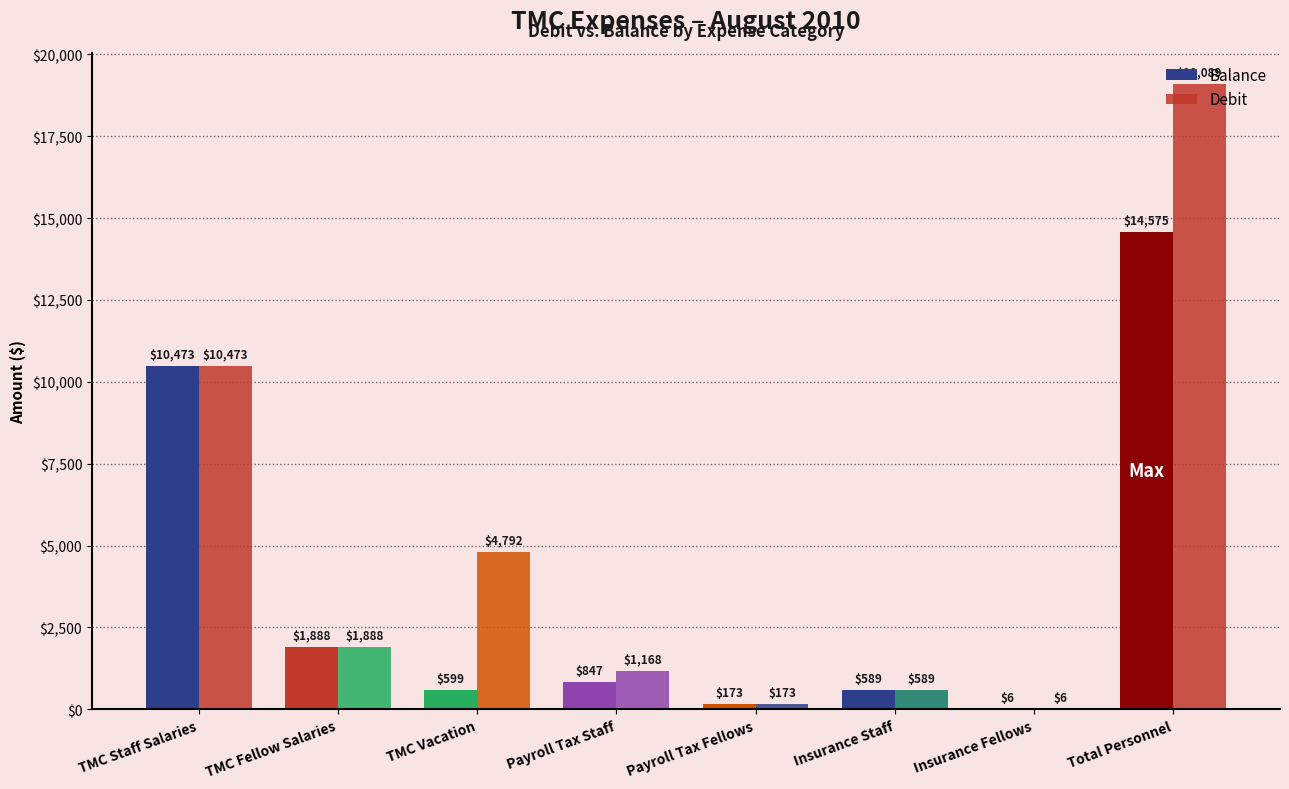

How many data points does each series have?

8